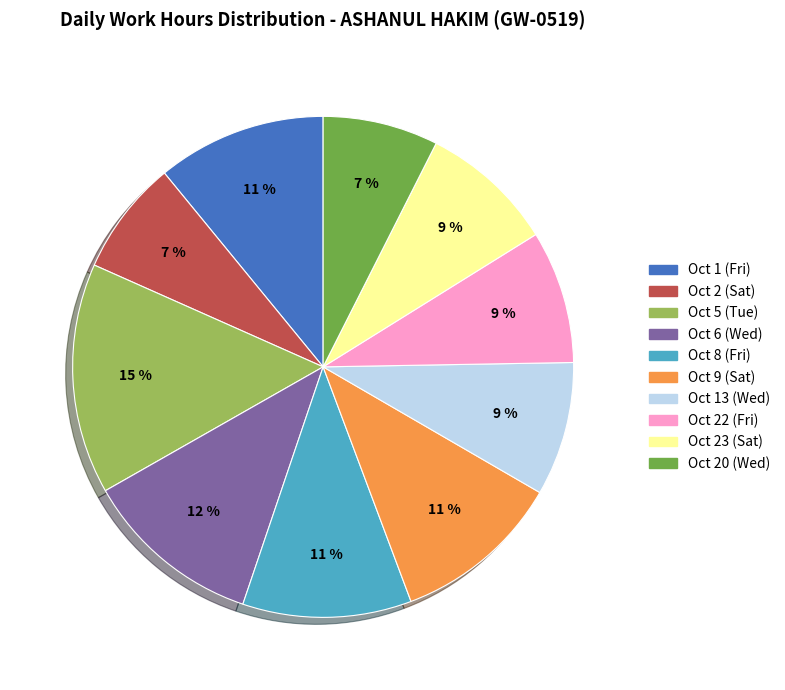

Does any single category account for the majority?

No